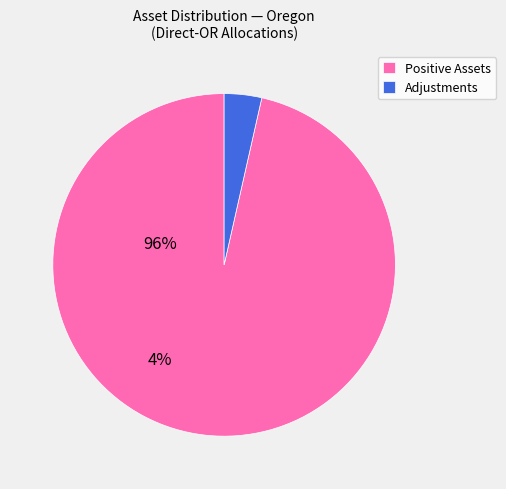

Approximately how many times larger is the value at Positive Assets compared to Adjustments?

27.3